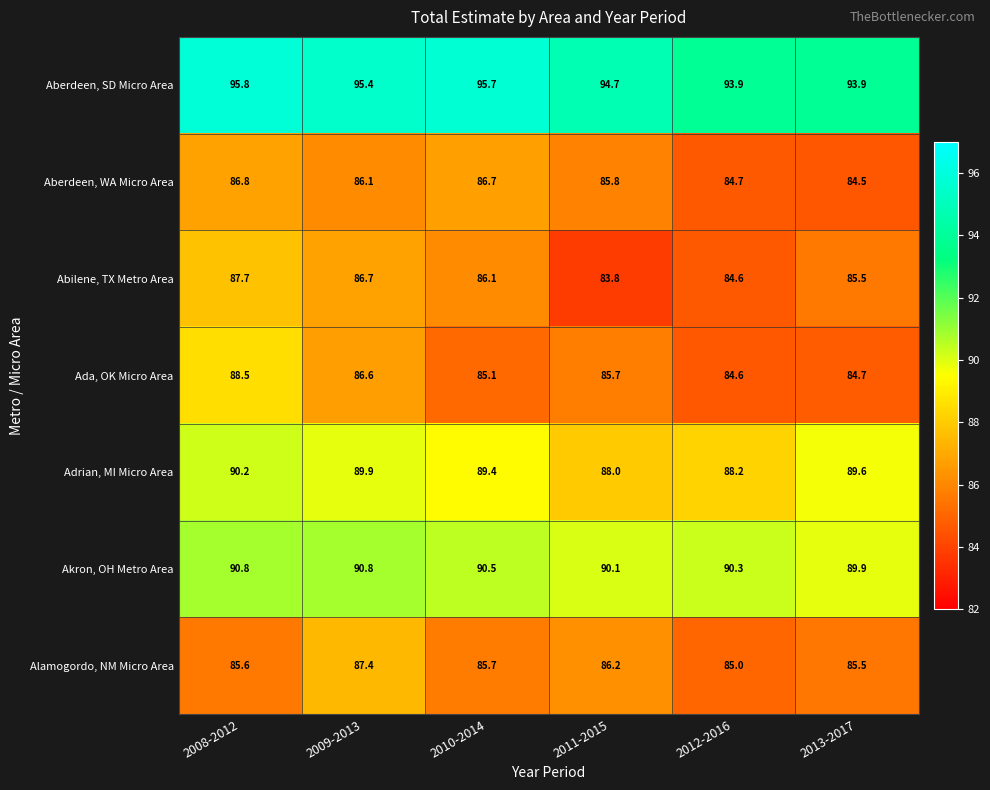

What is the difference between the maximum and second lowest values in the Ada, OK Micro Area series?

3.8